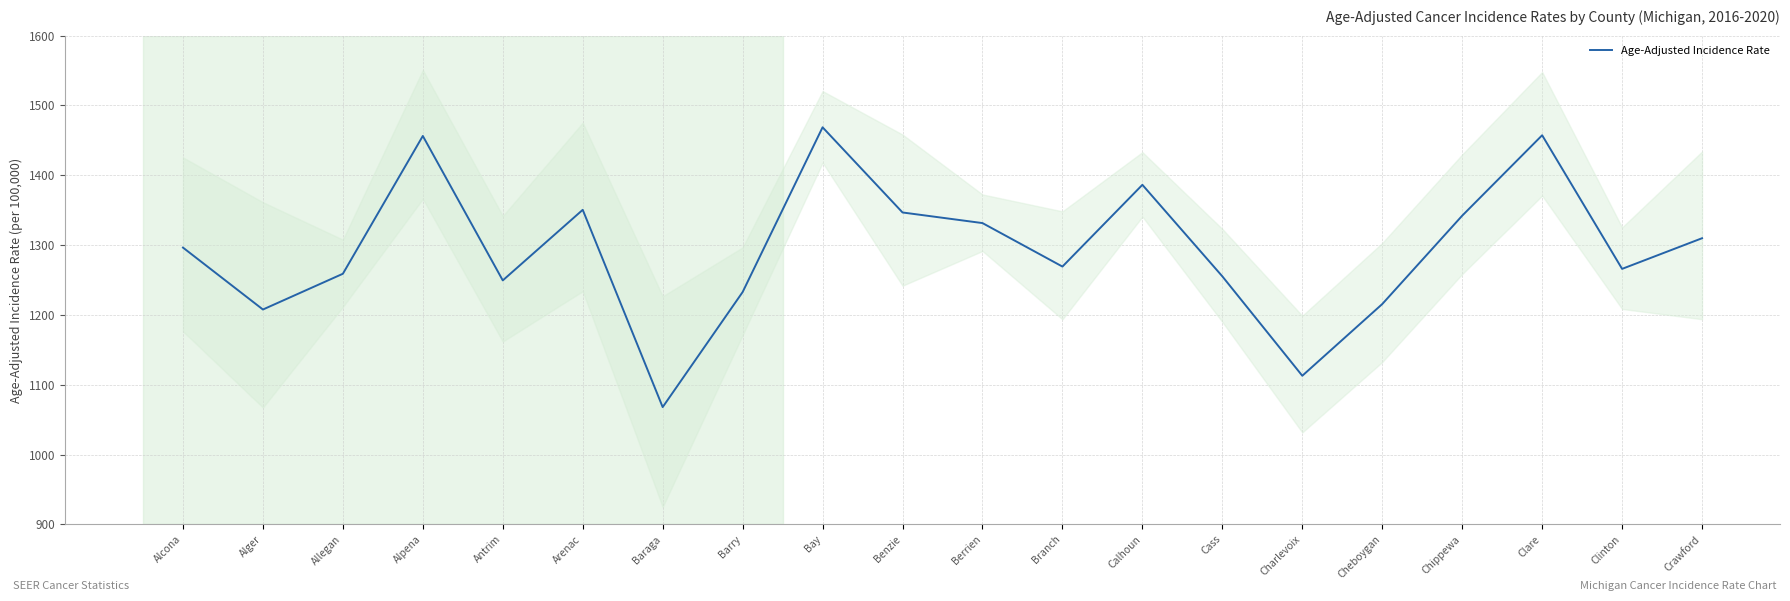

Rank the categories by value from lowest to highest.

Baraga, Charlevoix, Alger, Cheboygan, Barry, Antrim, Cass, Allegan, Clinton, Branch, Alcona, Crawford, Berrien, Chippewa, Benzie, Arenac, Calhoun, Alpena, Clare, Bay